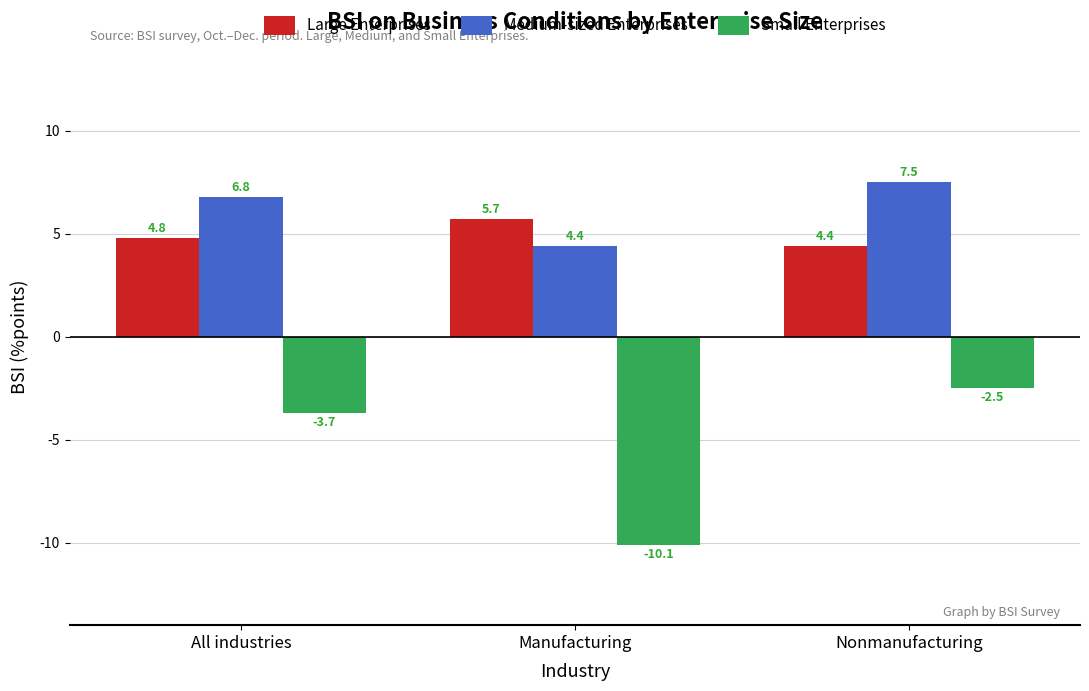

True or false: Medium-sized Enterprises has a value of 3.5 at Nonmanufacturing.

False